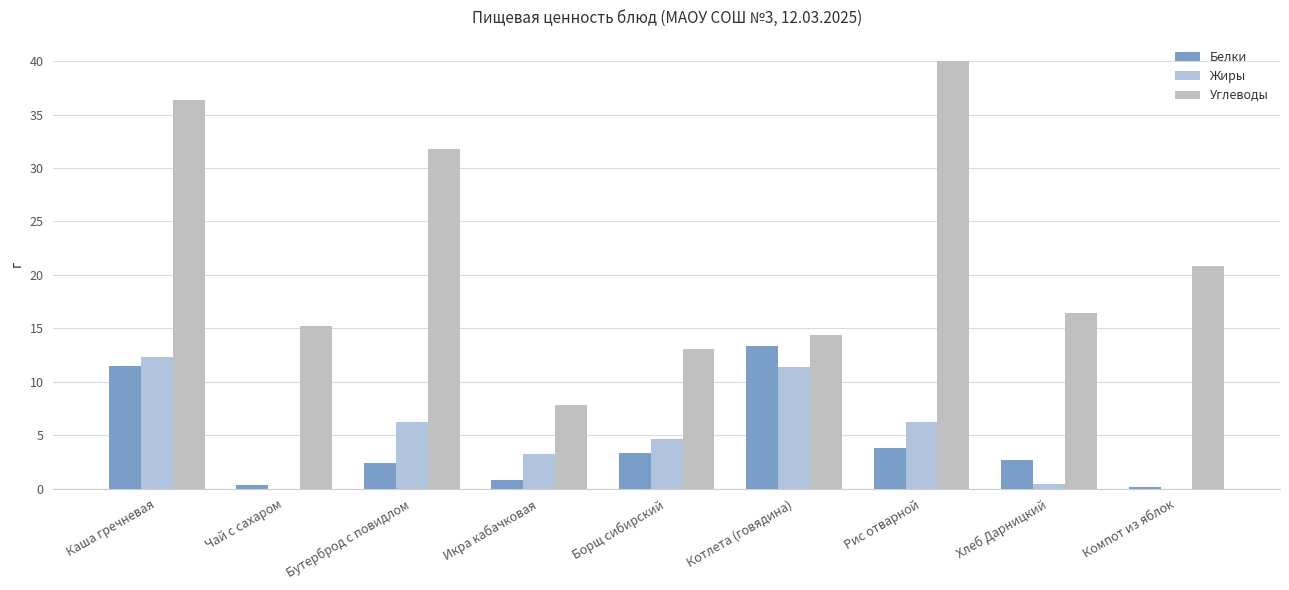

How many groups of bars are there?

9